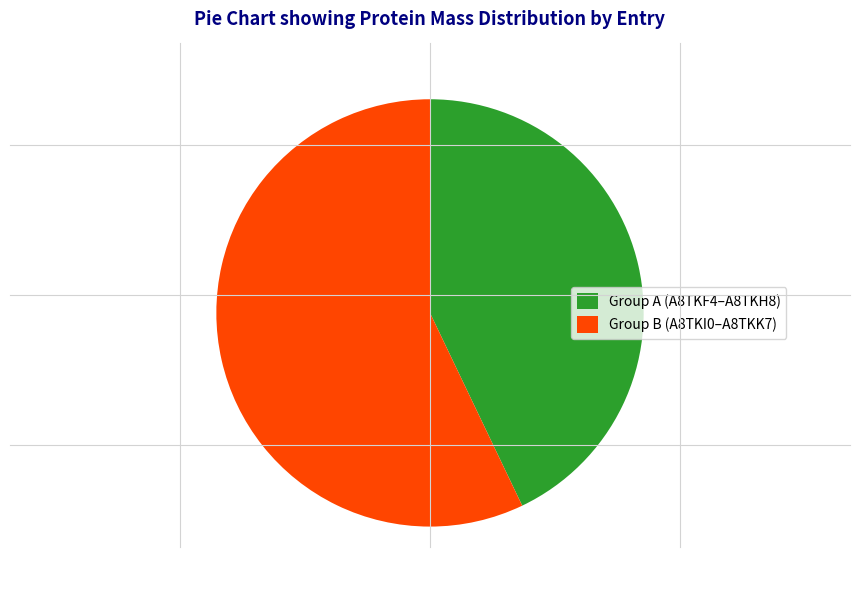

Which slice is the smallest?

Group A (A8TKF4–A8TKH8)